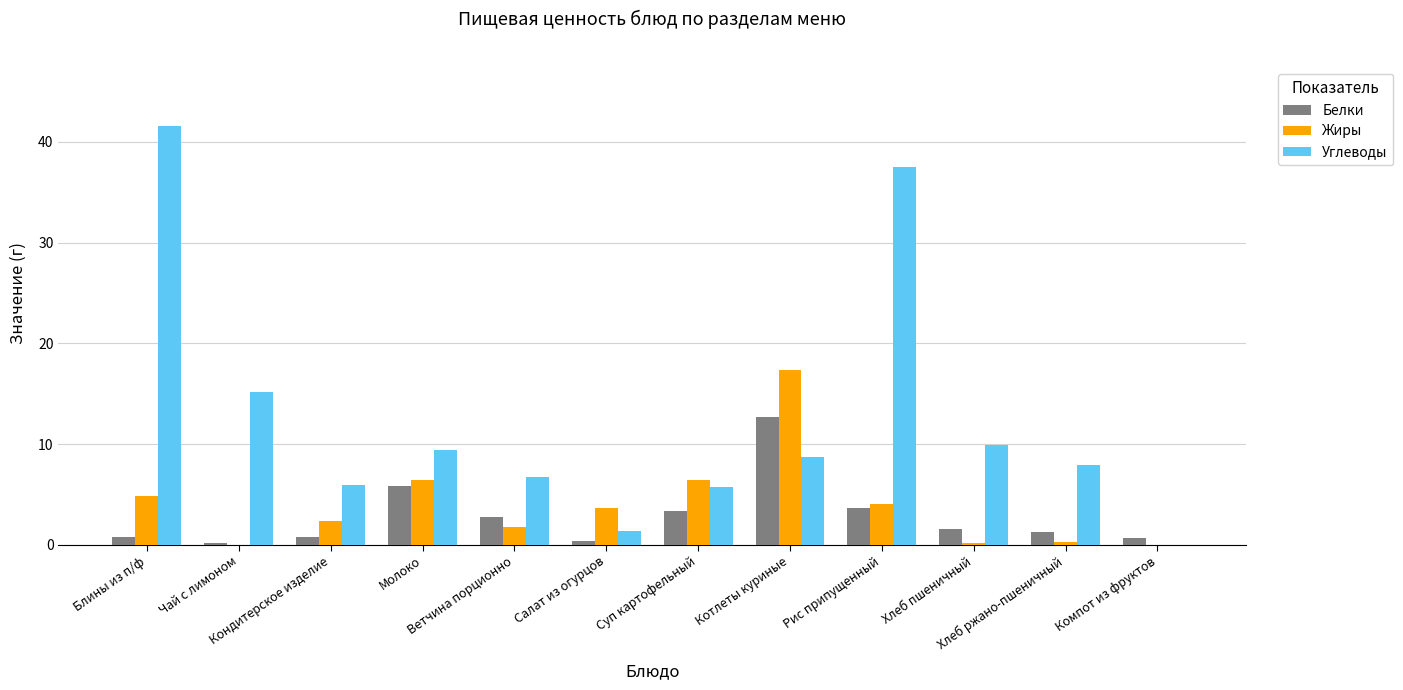

What is the greatest value displayed?

41.6